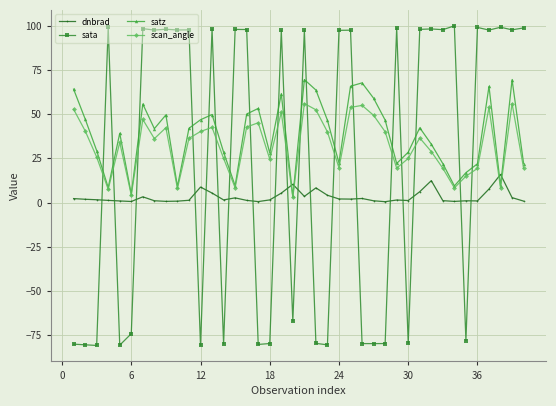

Rank the series by their average value, from highest to lowest.

satz, scan_angle, sata, dnbrad